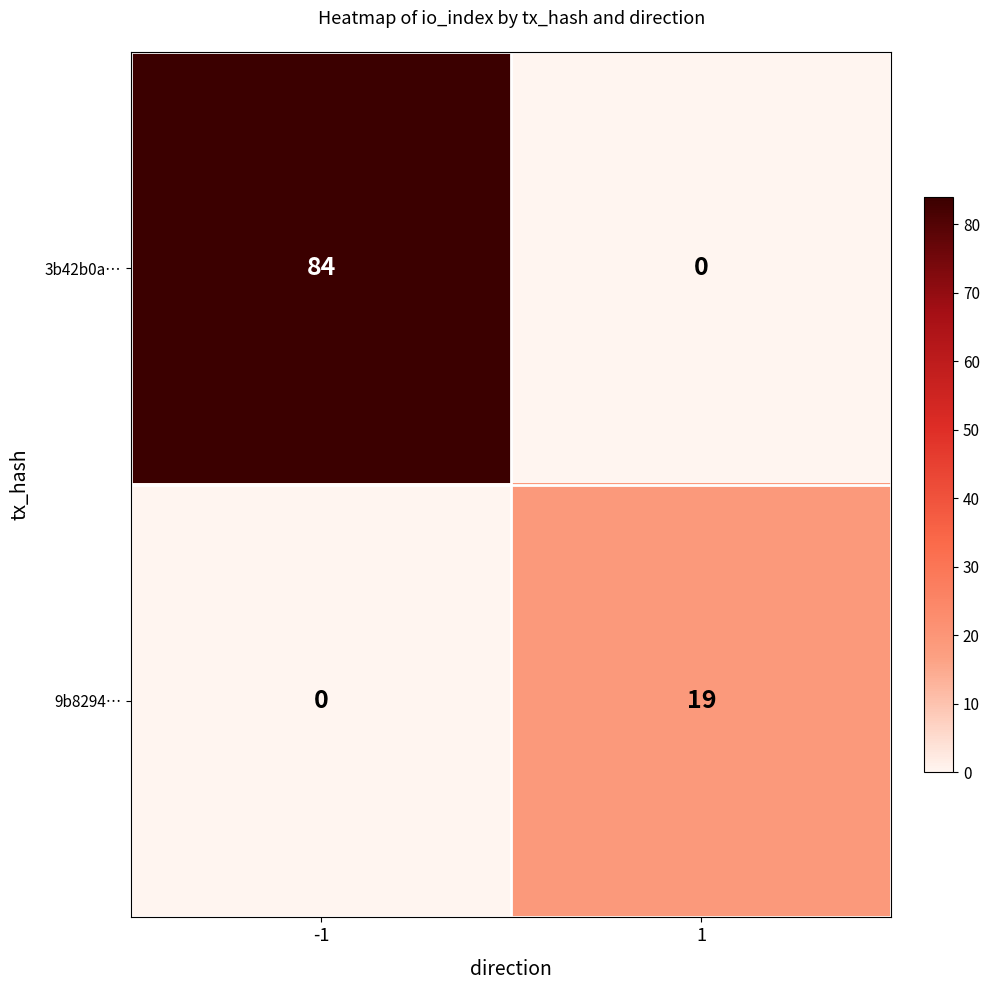

What is the difference between the maximum and minimum values in the 3b42b0a… series?

84